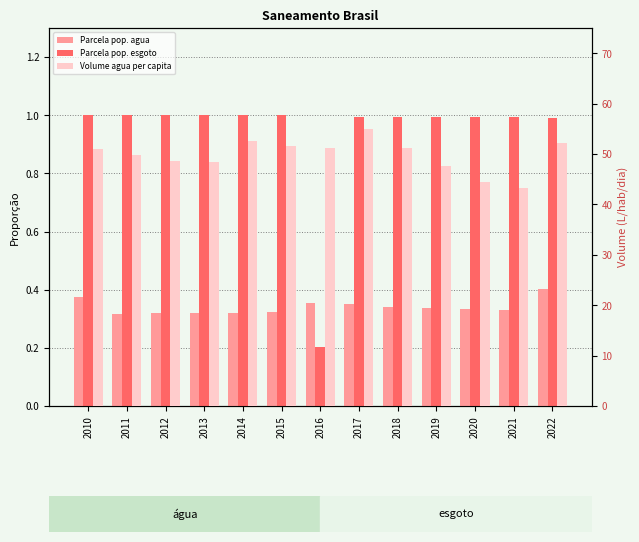

Between 2015 and 2022, which is larger?

2022